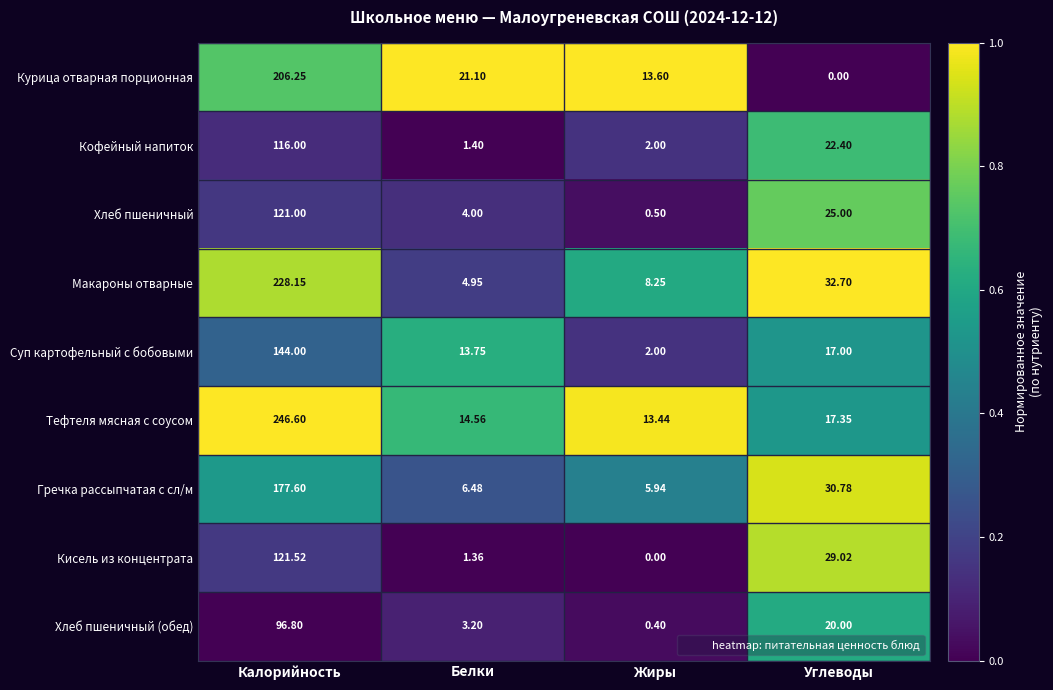

Which series has the largest total across all categories?

Тефтеля мясная с соусом